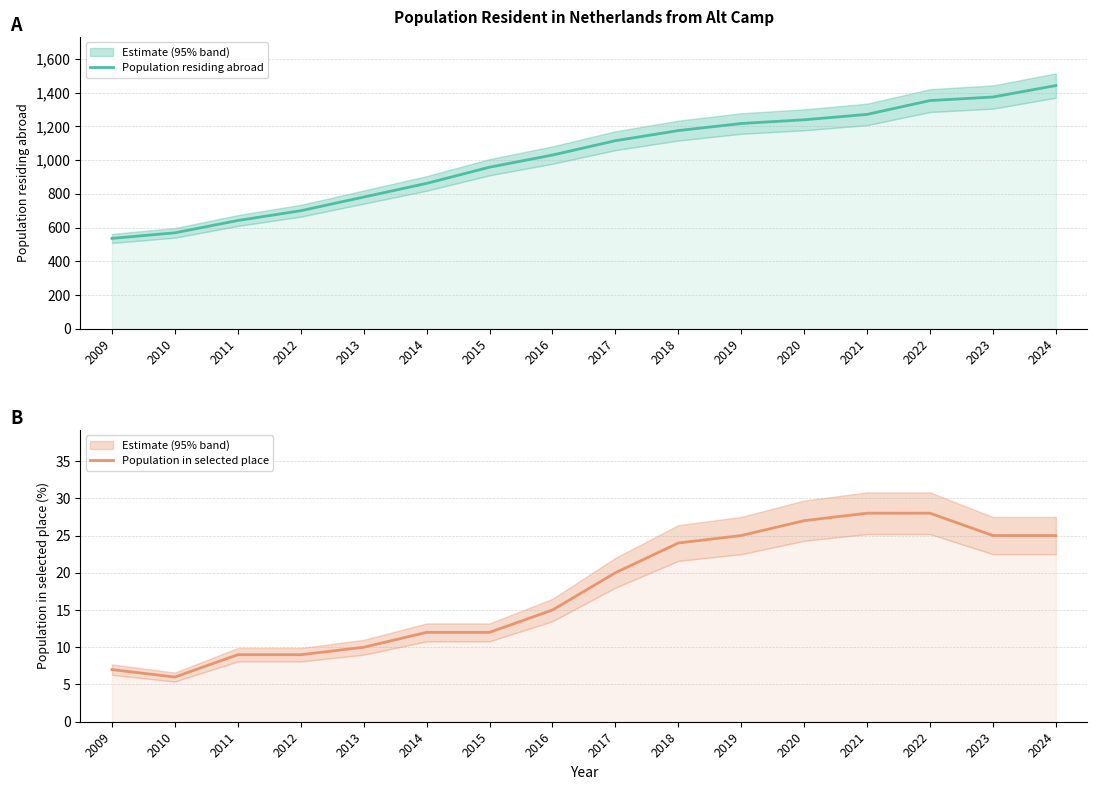

Rank the series by their average value, from lowest to highest.

Population in selected place, Population residing abroad